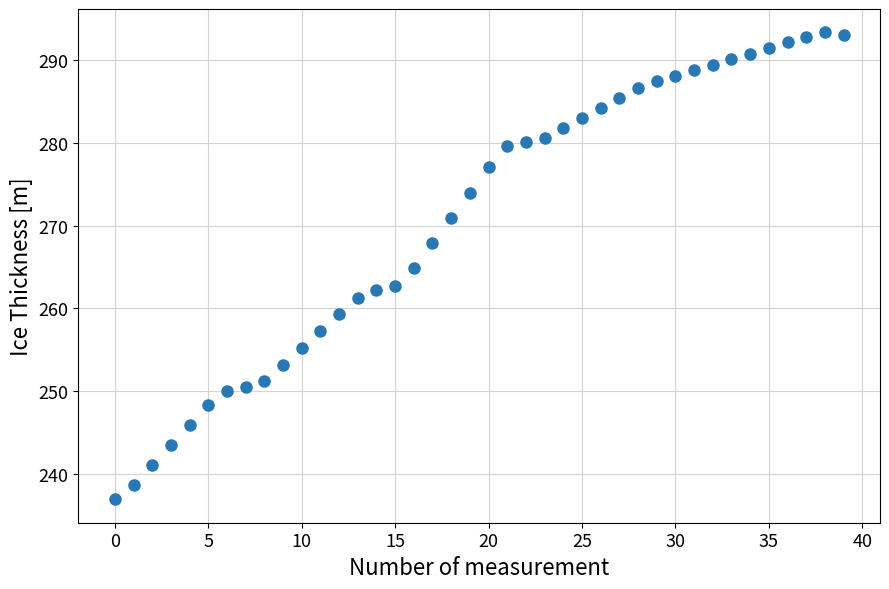

What is the range of Y values (max minus min)?

56.5